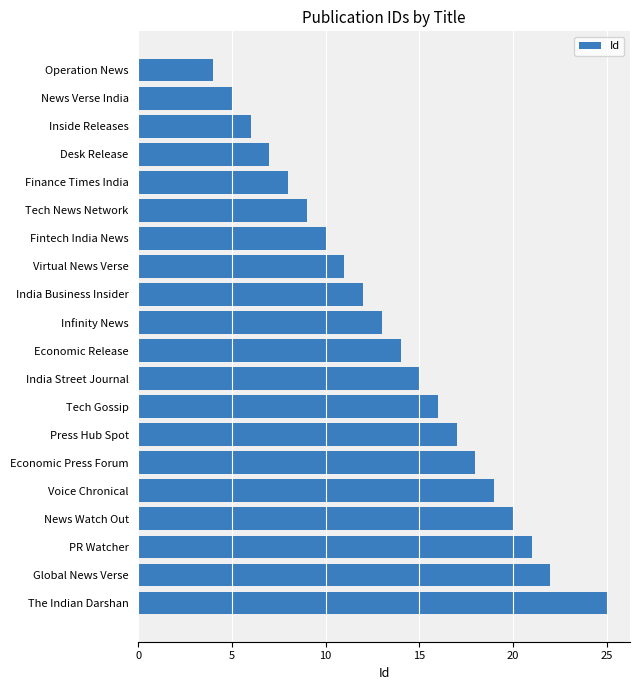

Is it true that the value at Virtual News Verse is 4?

False